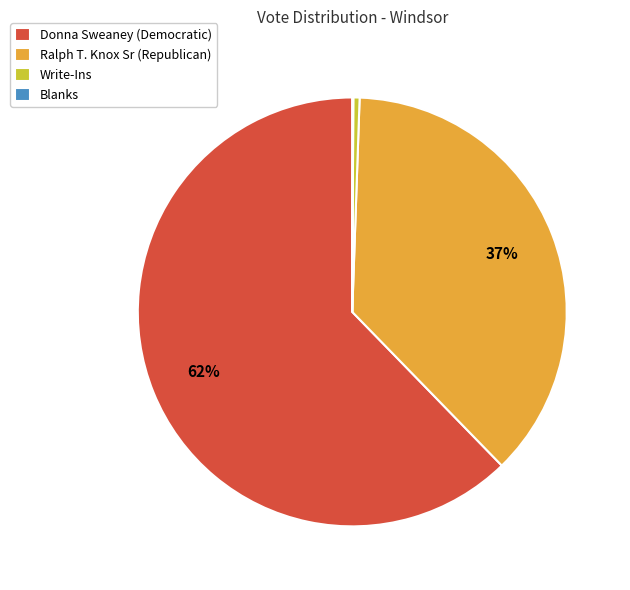

What is the largest slice in the pie chart?

Donna Sweaney (Democratic)